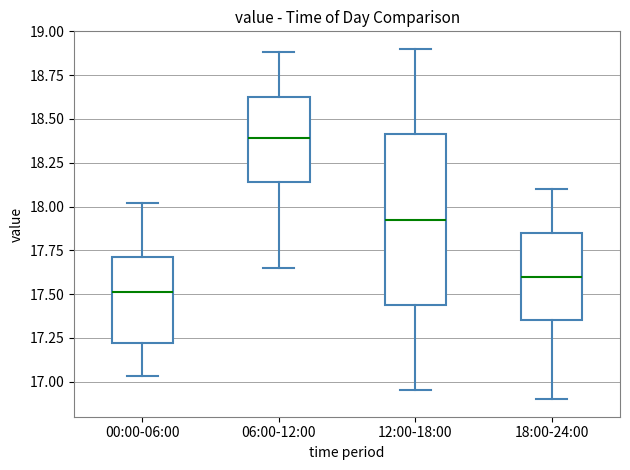

Reading left to right, read every box against the y-axis: the position of its median line, the range the box covers, and the ends of its whiskers. The values are not printed on the chart, so give them approximately, as read against the axis.

00:00-06:00: median 17.50, box 17.20 to 17.70, whiskers 17.05 to 18.00
06:00-12:00: median 18.40, box 18.15 to 18.65, whiskers 17.65 to 18.90
12:00-18:00: median 17.95, box 17.45 to 18.40, whiskers 16.95 to 18.90
18:00-24:00: median 17.60, box 17.35 to 17.85, whiskers 16.90 to 18.10